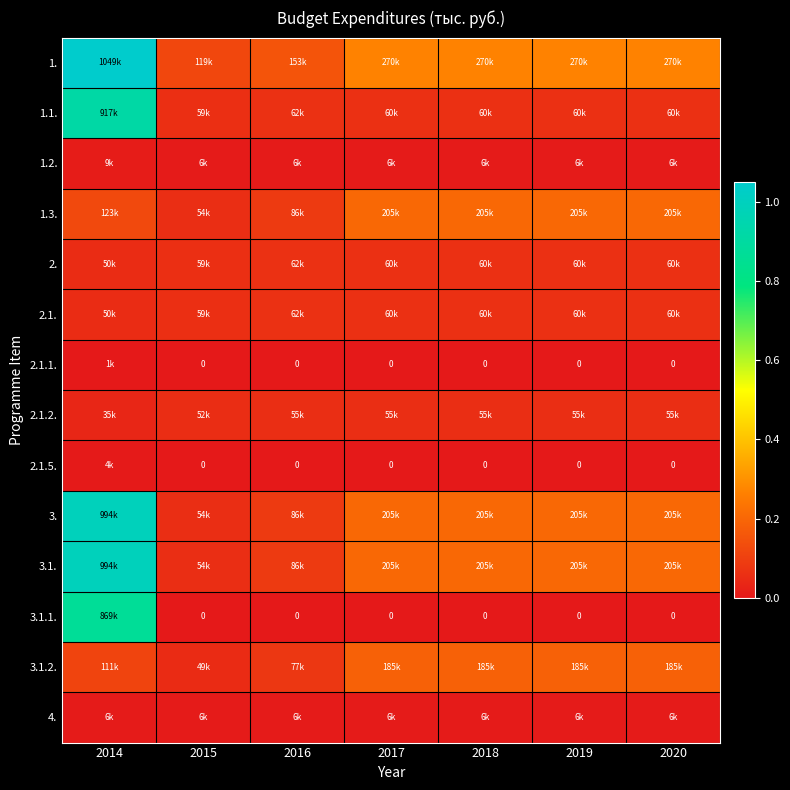

Rank the categories by 3.1.2. value from highest to lowest.

2017, 2018, 2019, 2020, 2014, 2016, 2015